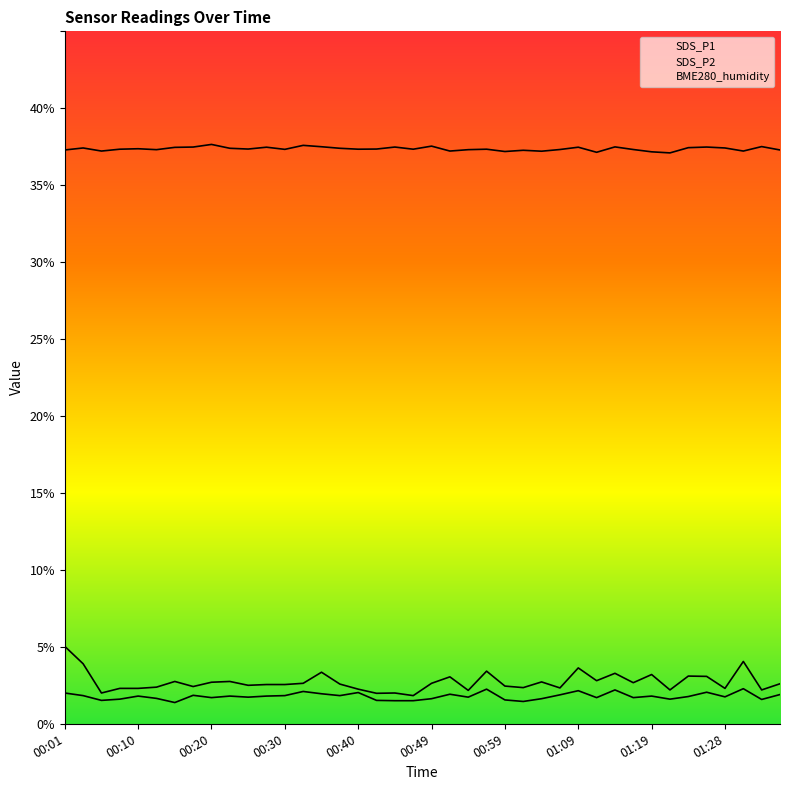

The value of SDS_P1 at 00:30 is 2.5. True or false?

True